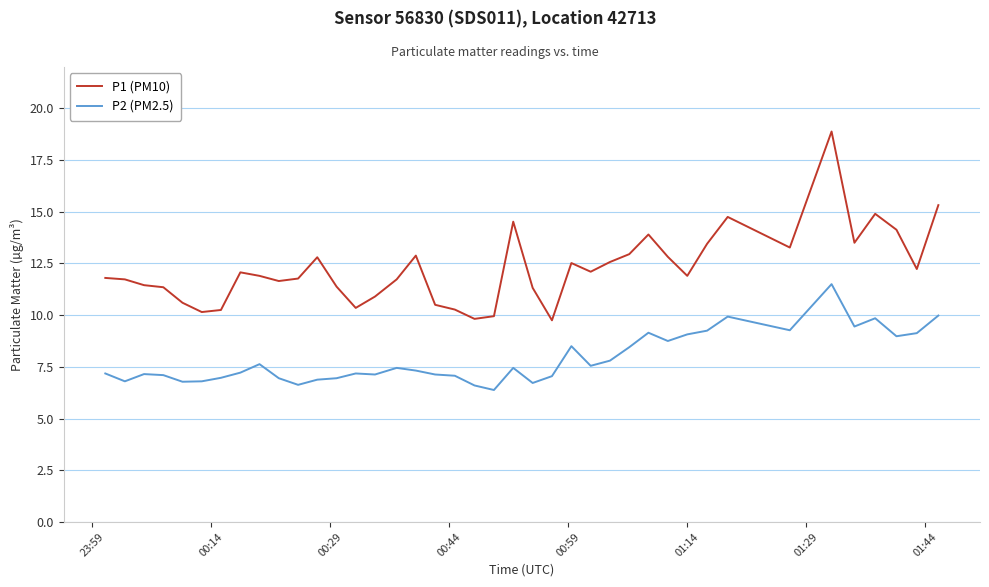

In P1 (PM10), how many points are lower than both neighbors (excluding endpoints)?

10